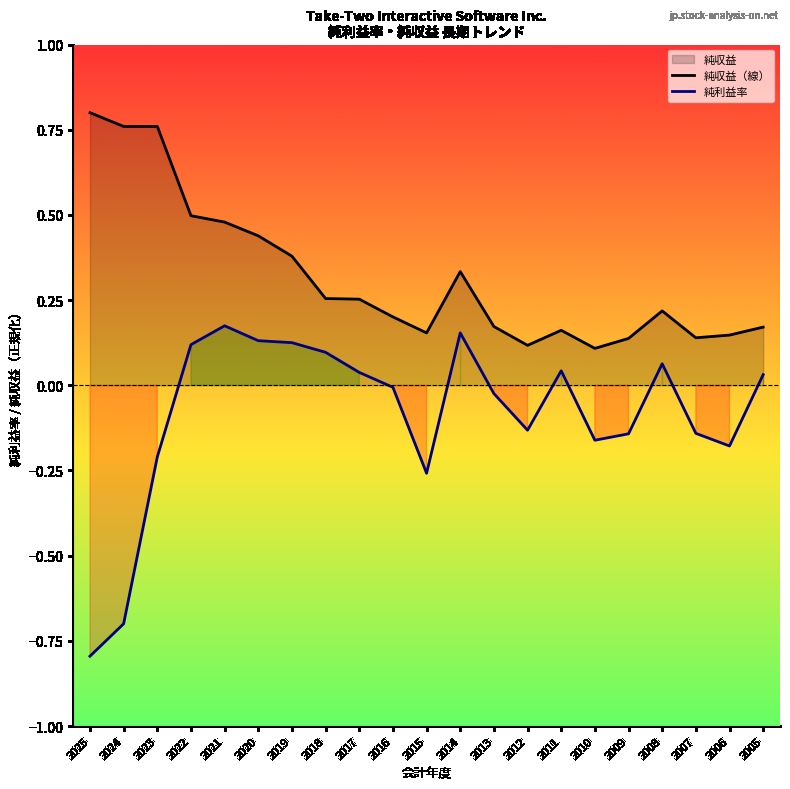

How many interior local valleys does the 純収益（線） series have?

5